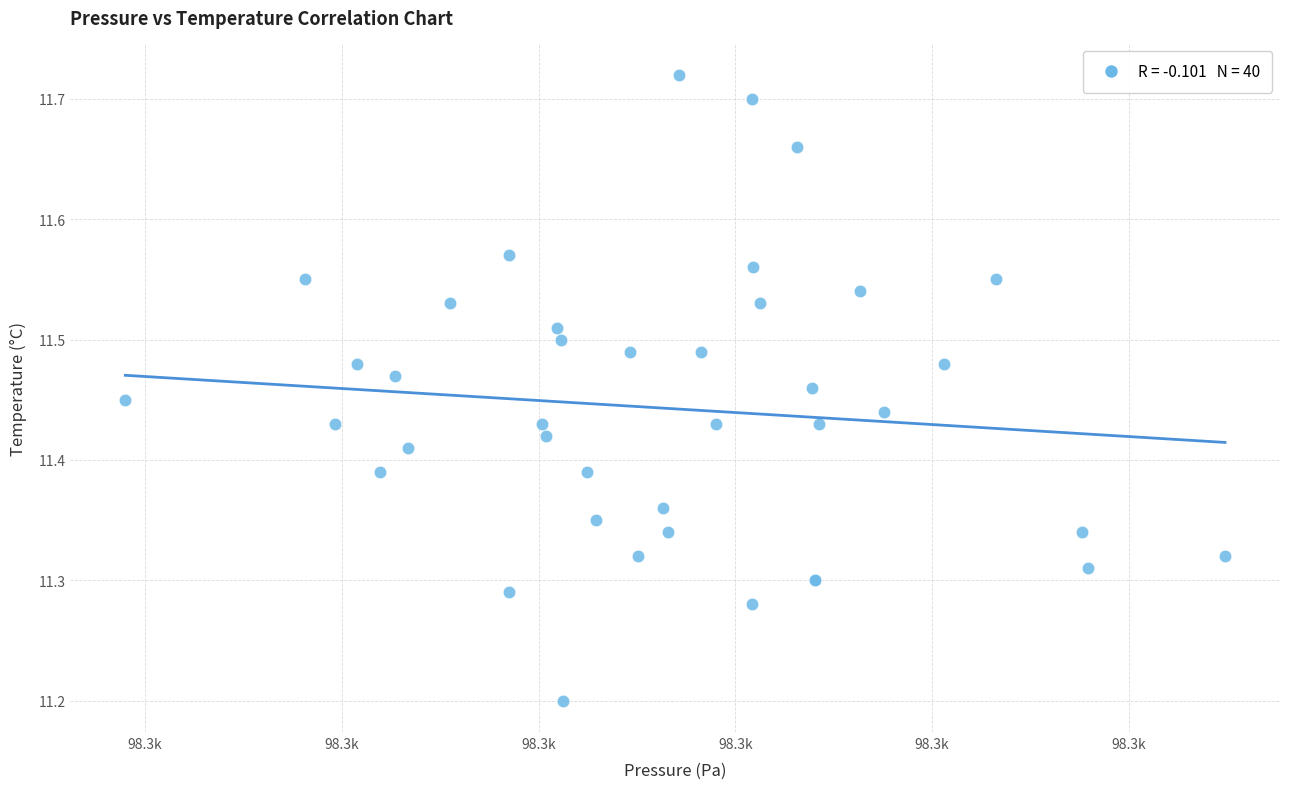

What Y value in the scatter plot is closest to 11?

11.2